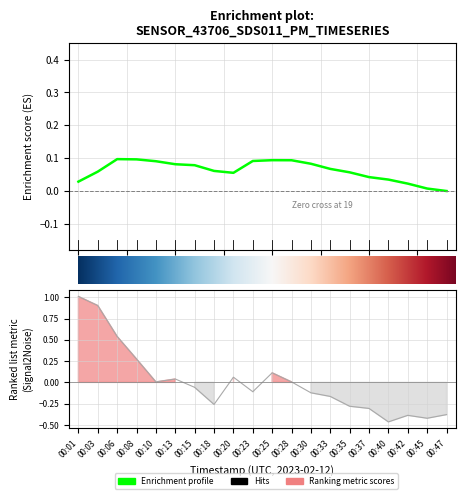

What is the minimum value shown in the chart?

-0.5